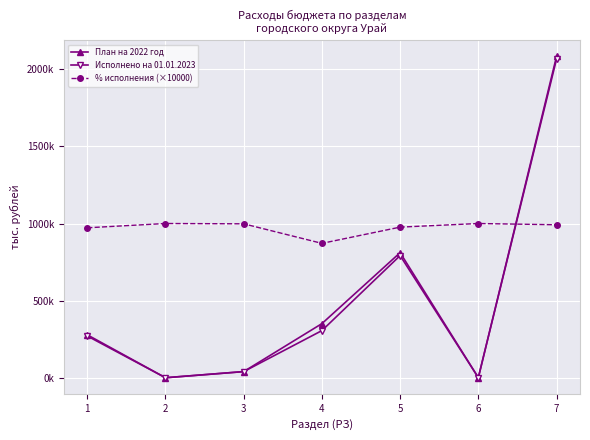

What are all the series names shown in the legend?

План на 2022 год, Исполнено на 01.01.2023, % исполнения (×10000)